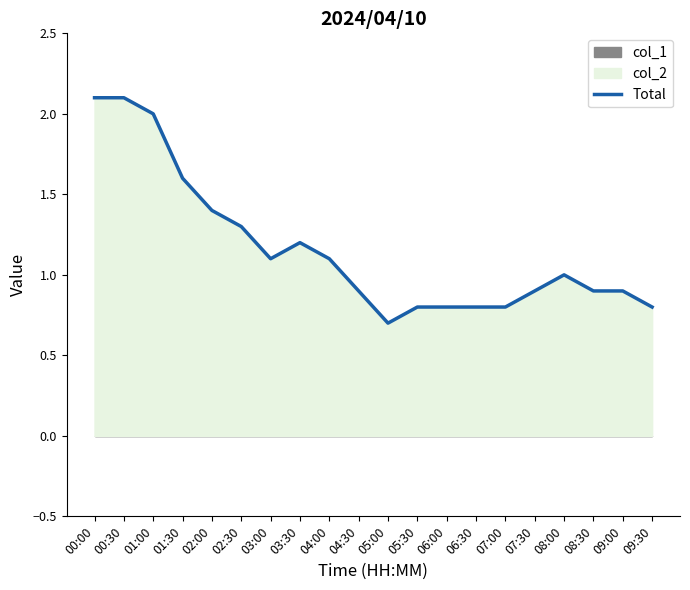

Does the chart display data point markers on the line(s)?

No